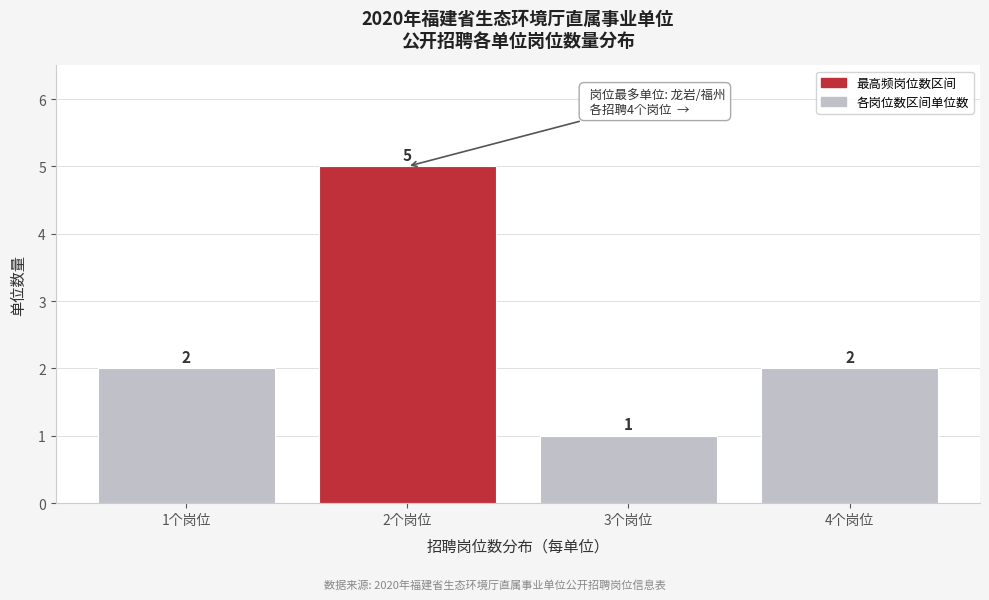

Reading left to right, list all the values displayed in this chart.

2	5	1	2